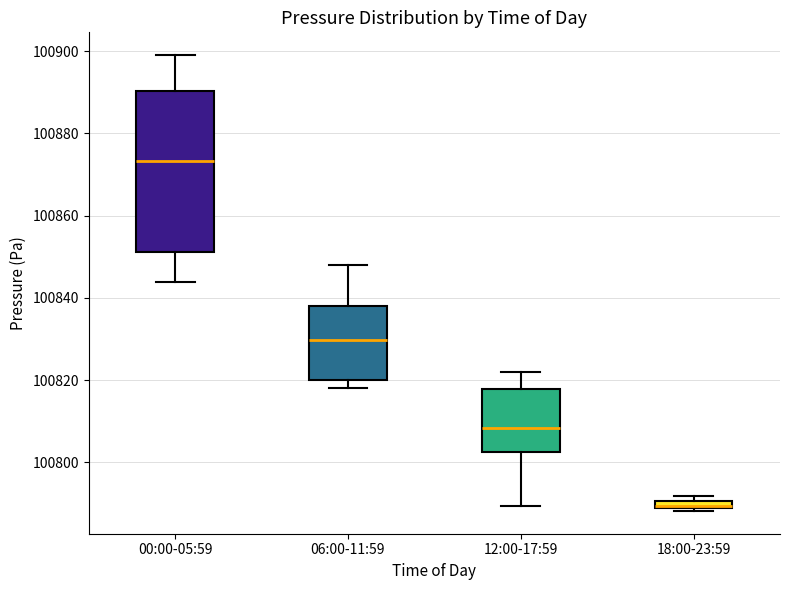

Where is the upper edge of the box for 06:00-11:59 on the y-axis? The values are not printed on the chart, so give them approximately, as read against the axis.

100838